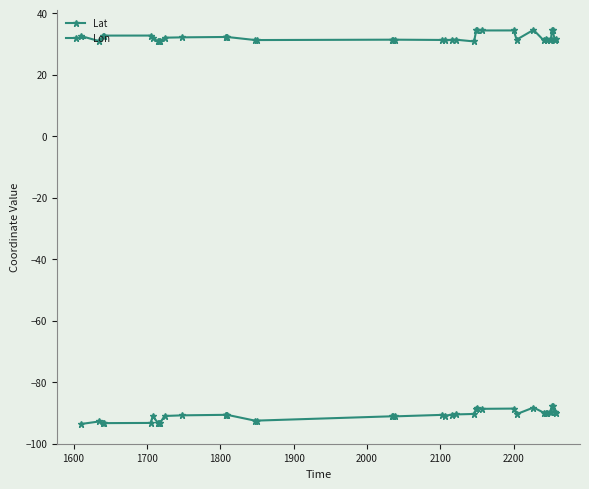

Reading left to right, extract all data points from this chart.

Lat: 32.6	31.0	32.8	32.8	32.8	32.0	30.9	30.9	30.9	32.1	32.2	32.3	32.3	32.3	32.3	31.3	31.3	31.4	31.4	31.4	31.4	31.2	31.4	31.4	30.9	34.5	34.6	34.4	34.5	31.4	34.6	31.2	31.6	31.2	31.3	31.7	34.6	34.7	31.3	31.7
Lon: -93.6	-92.8	-93.2	-93.3	-93.2	-91.1	-93.2	-93.2	-93.2	-91.0	-90.8	-90.6	-90.6	-90.6	-90.6	-92.5	-92.5	-91.1	-91.1	-91.1	-90.6	-90.9	-90.5	-90.5	-90.3	-88.8	-88.4	-88.7	-88.6	-90.4	-88.2	-89.9	-90.0	-89.9	-89.8	-89.8	-87.7	-87.7	-89.8	-89.9